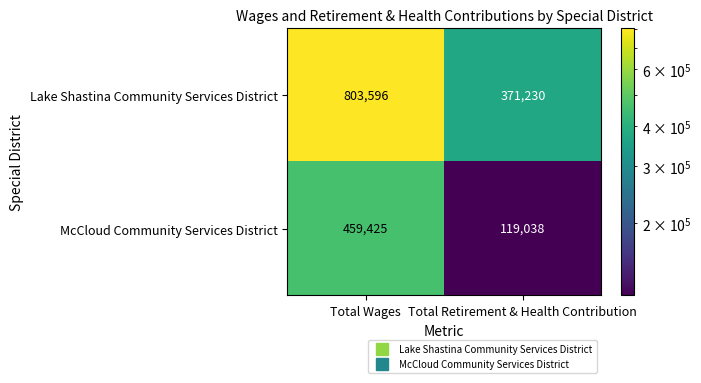

Which label corresponds to the smallest value in the chart?

Total Retirement & Health Contribution